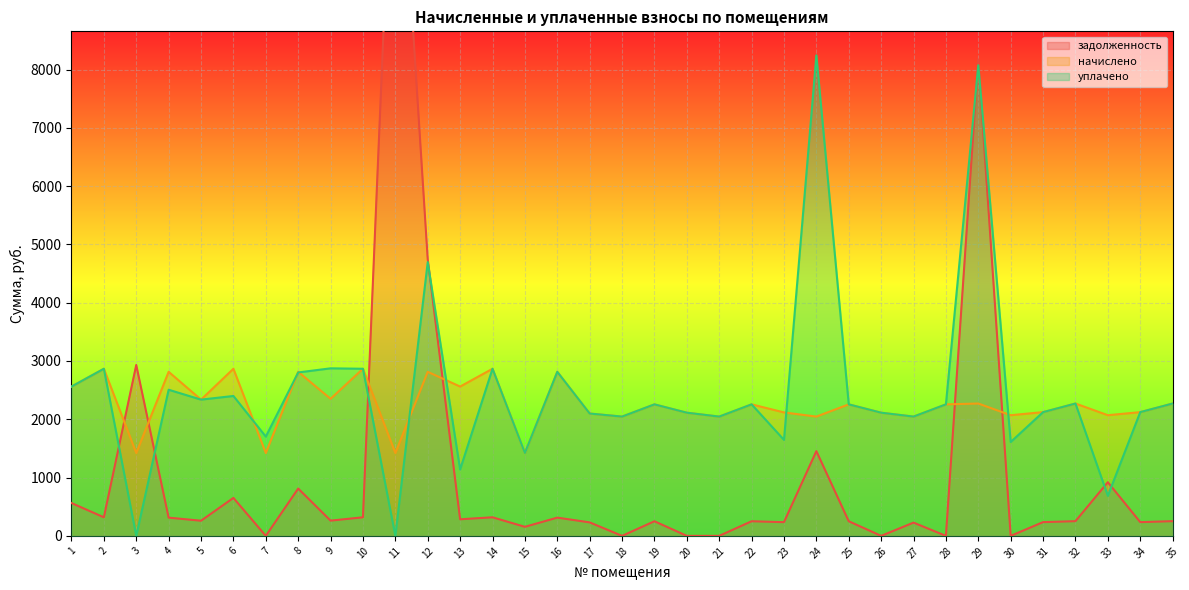

How many data points in начислено are less than 2256?

16